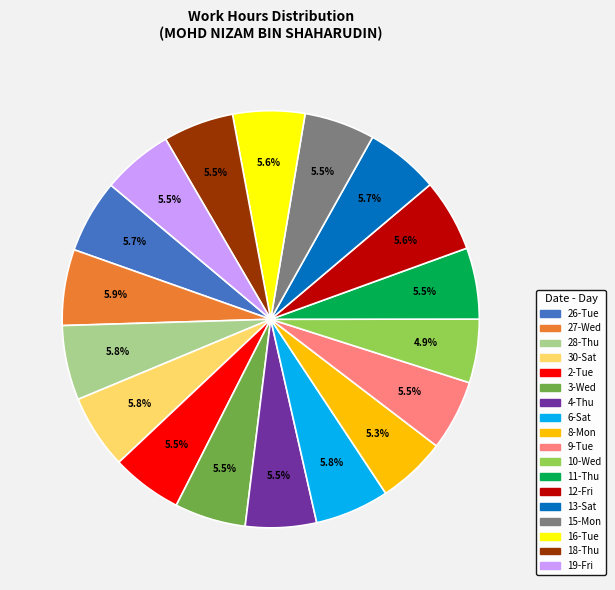

How many segments does this pie chart have?

18